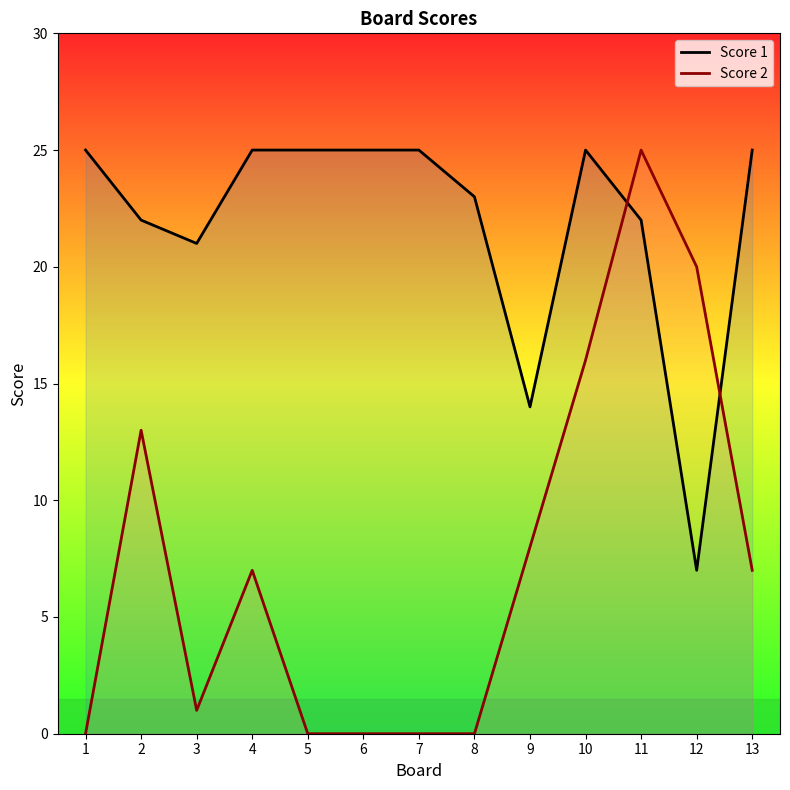

Which series has the largest total across all categories?

Score 1